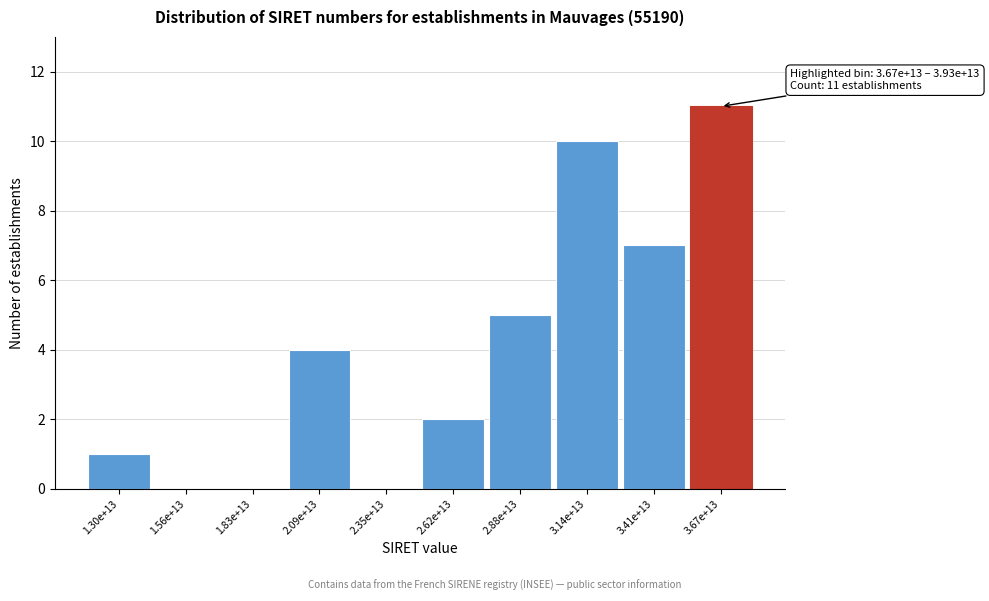

Reading right to left, list all the values displayed in this chart.

3.67e+13=11	3.41e+13=7	3.14e+13=10	2.88e+13=5	2.62e+13=2	2.35e+13=0	2.09e+13=4	1.83e+13=0	1.56e+13=0	1.30e+13=1